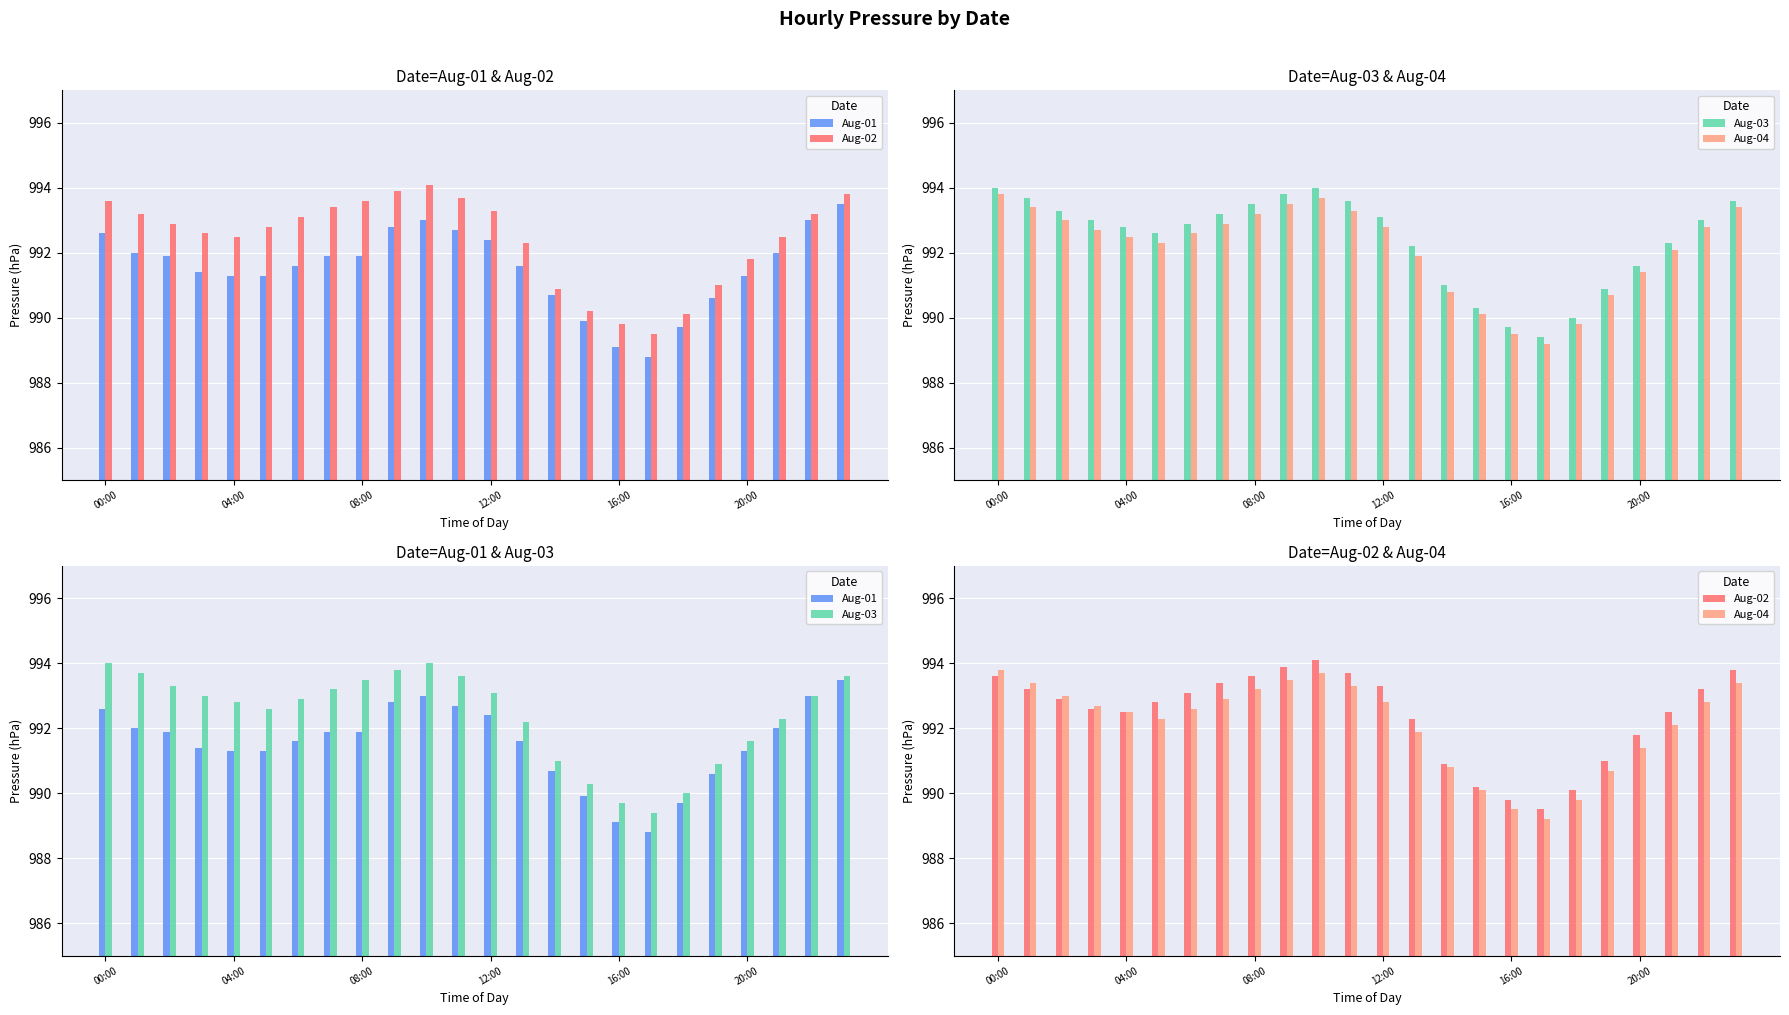

What is the value of the Aug-02 bar at the 2nd from the left?

993.2